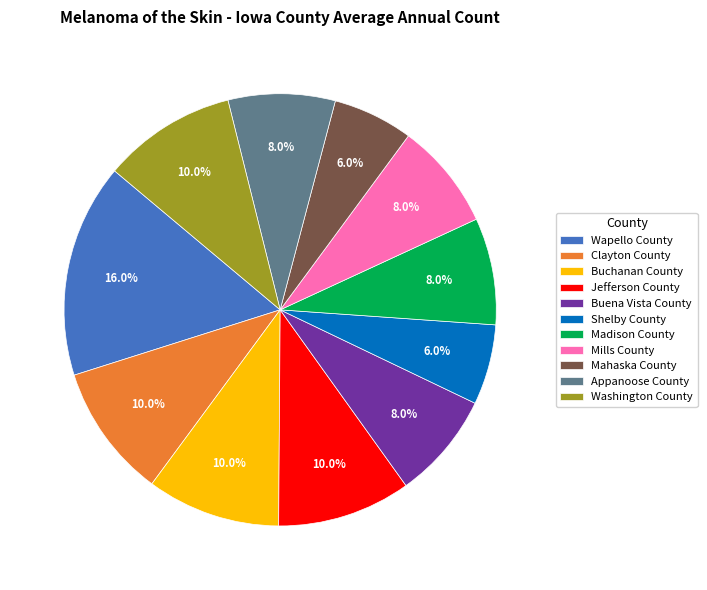

To the nearest percent, what is the difference between the largest and smallest slice percentages?

10%